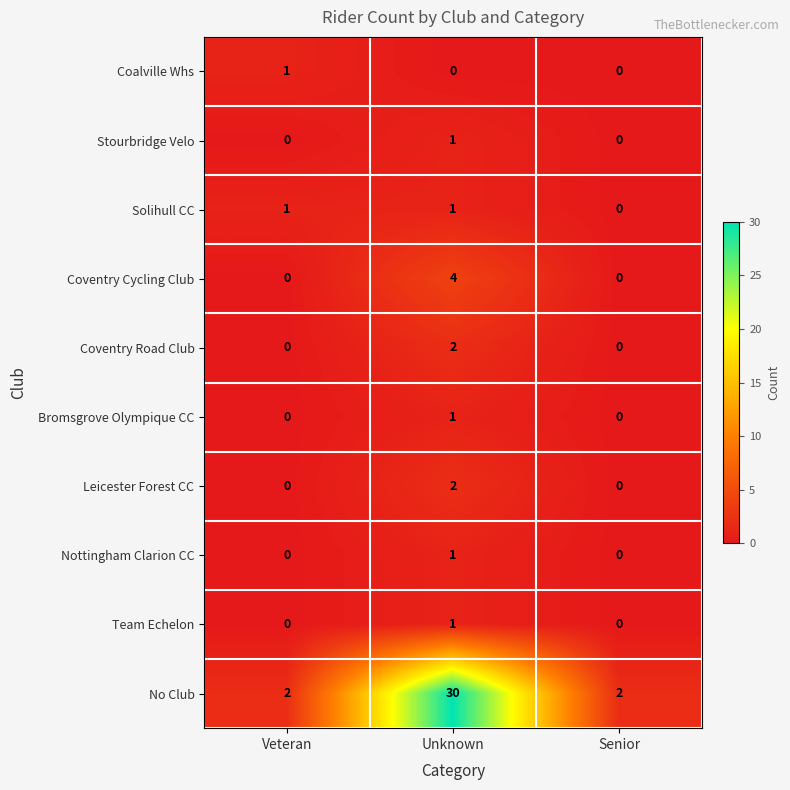

True or false: Coventry Road Club has a value of 0 at Veteran.

True